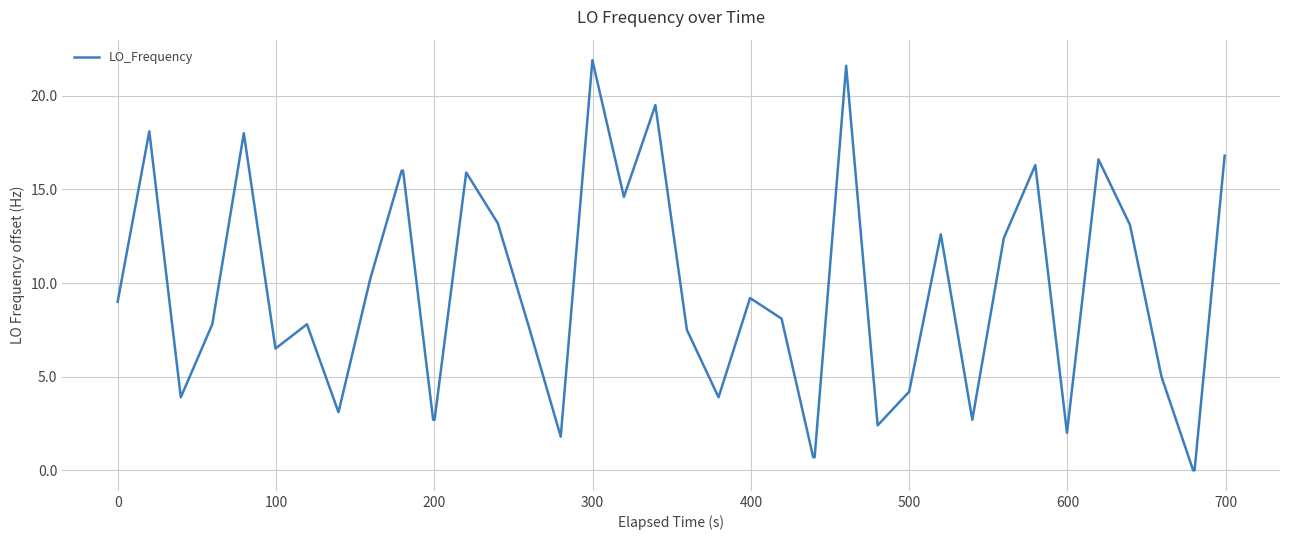

What is the greatest value displayed?

21.9